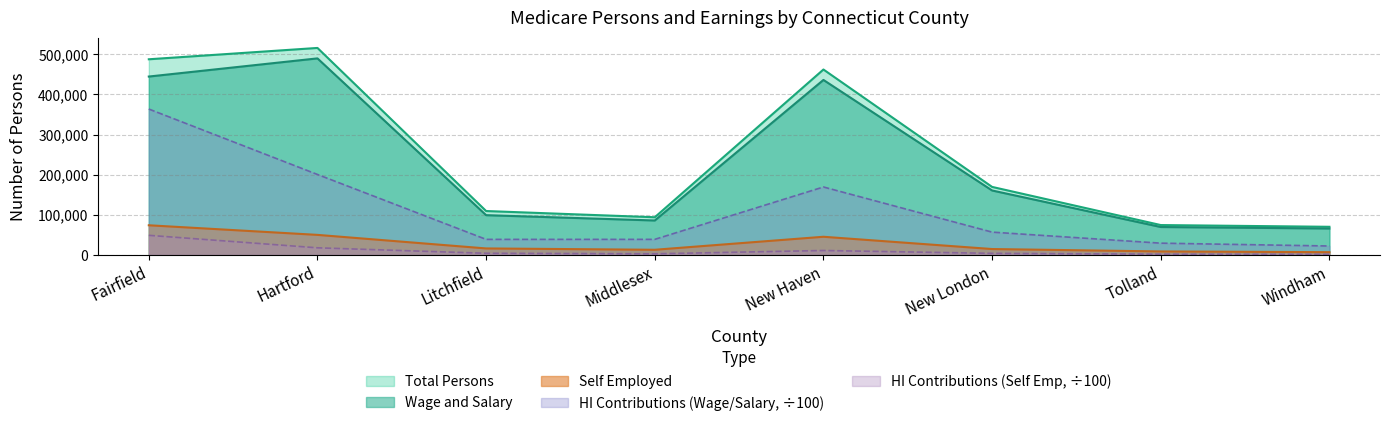

True or false: Taxable Earnings Total and Wage and Salary cross at least once.

False